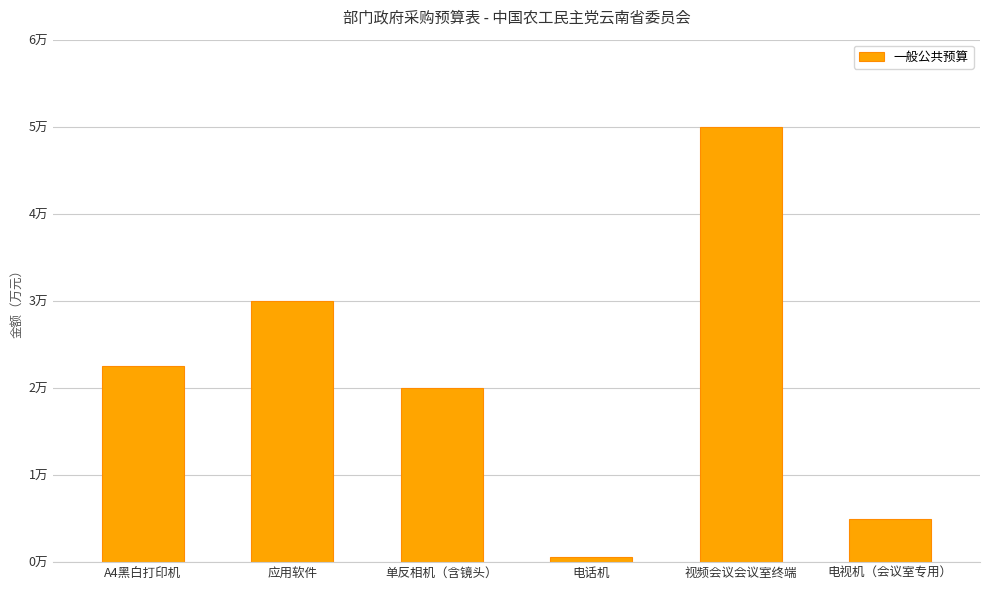

What is the difference between the second highest and second lowest values?

2.5